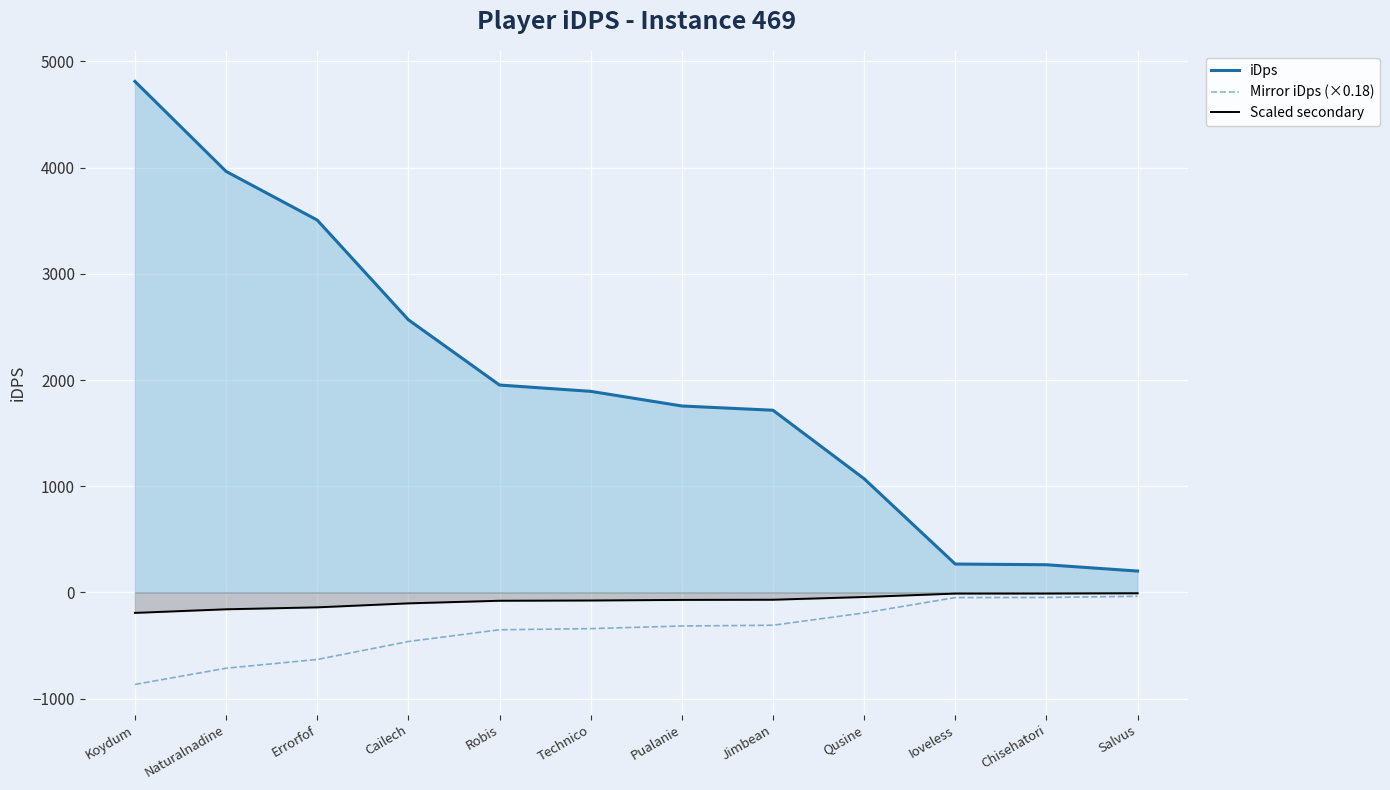

Which series has the largest range (max minus min)?

iDps